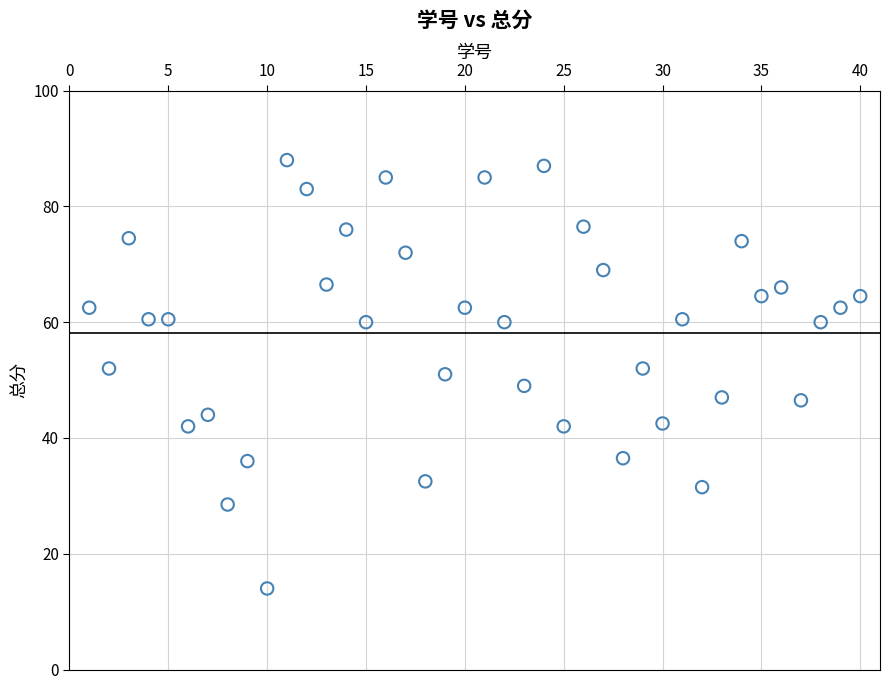

What is the range of Y values (max minus min)?

74.0